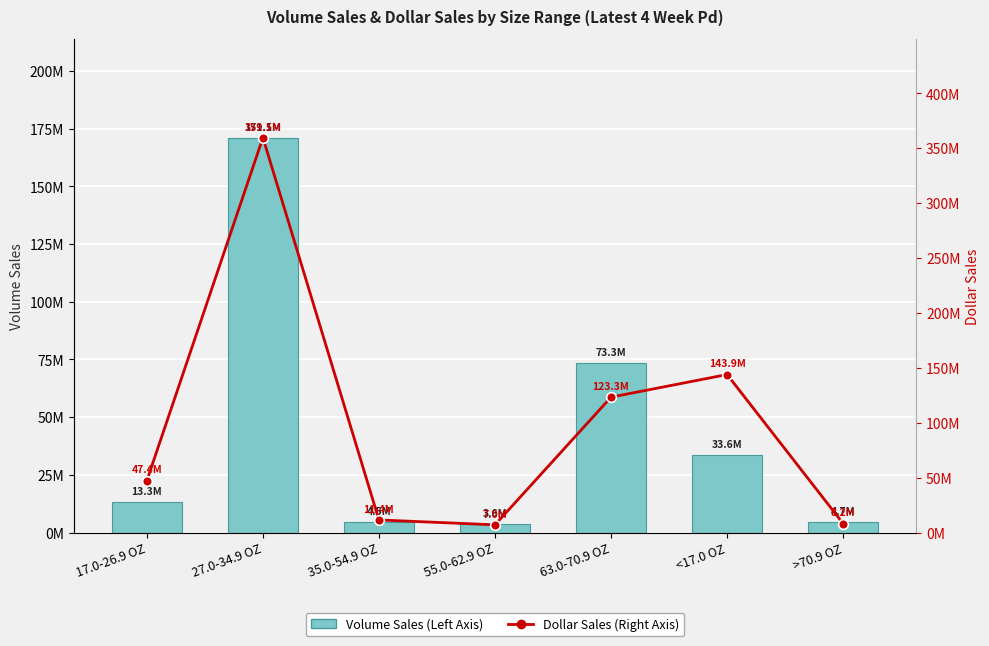

What is the total value across all series at 63.0-70.9 OZ?

196599806.5